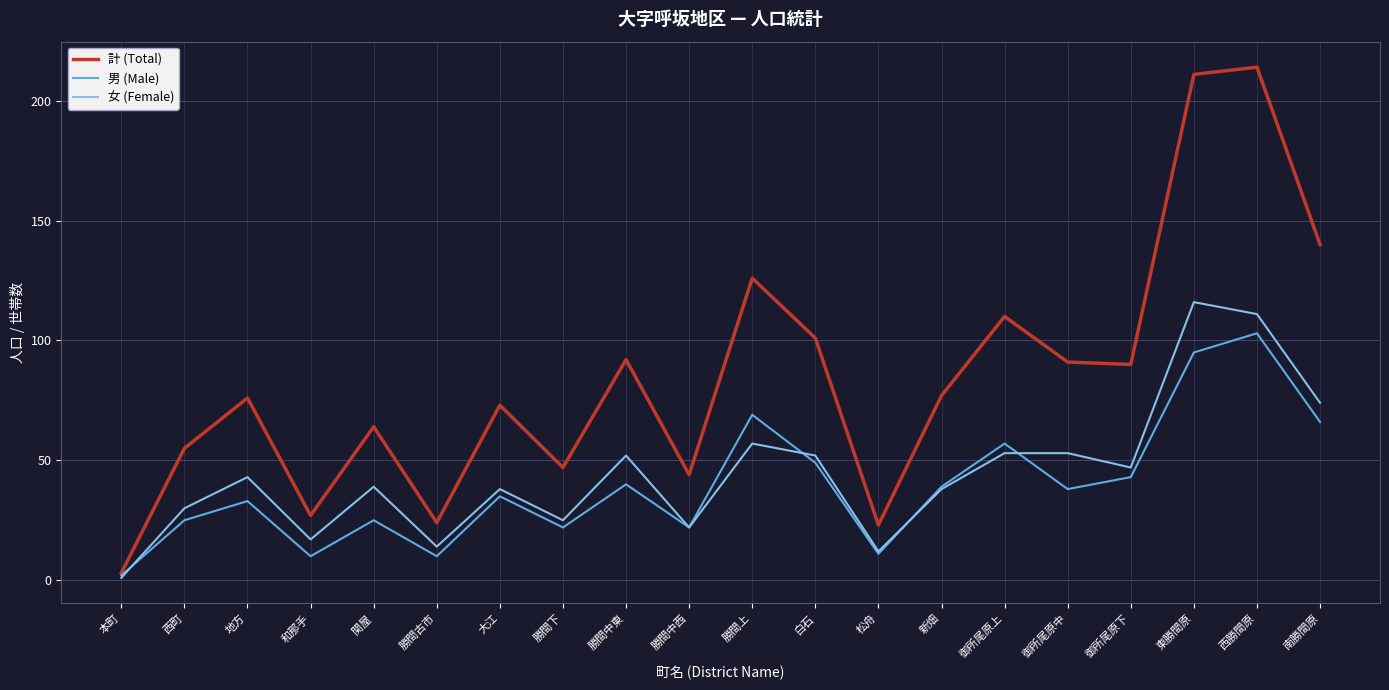

Which series has the largest total across all categories?

計 (Total)